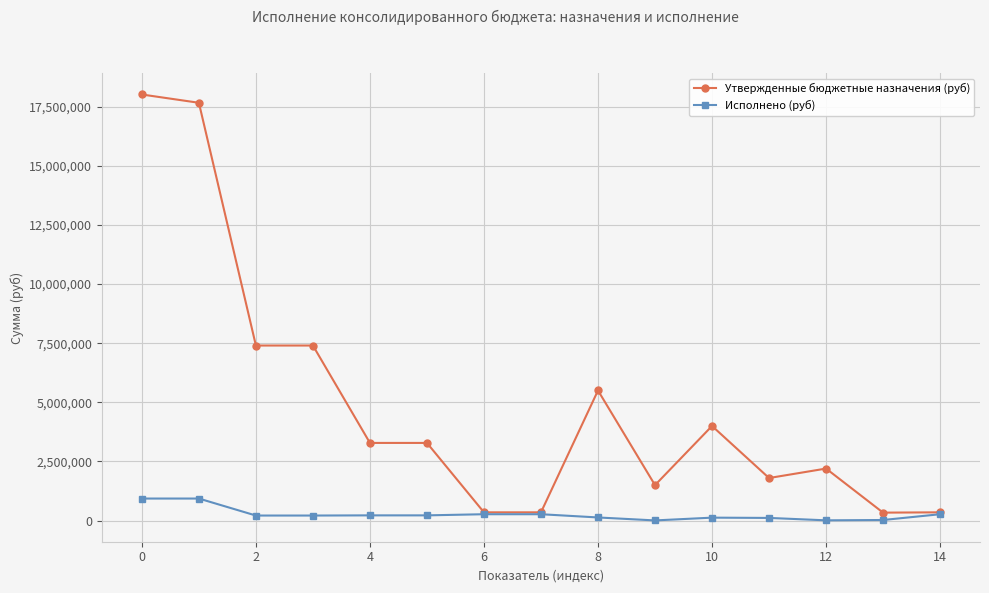

How many series are shown in this chart?

2